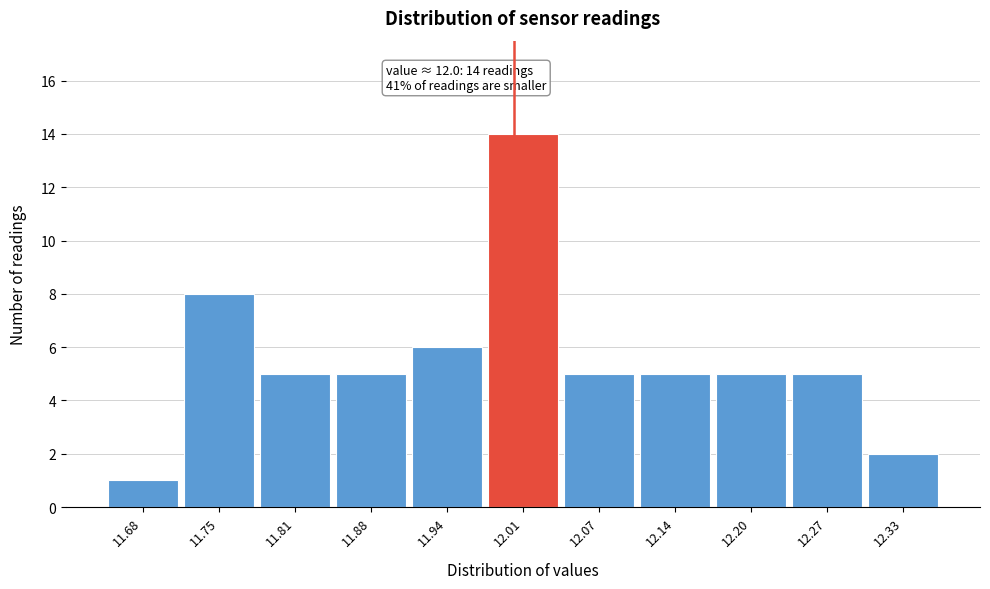

Over which range of the x-axis is the bar tallest?

11.975 to 12.040